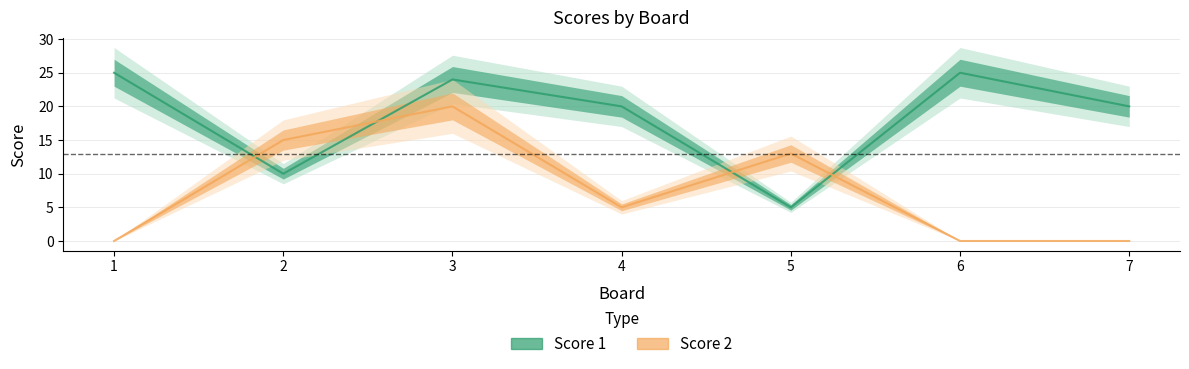

What is the spread (max minus min) of values at 2?

5